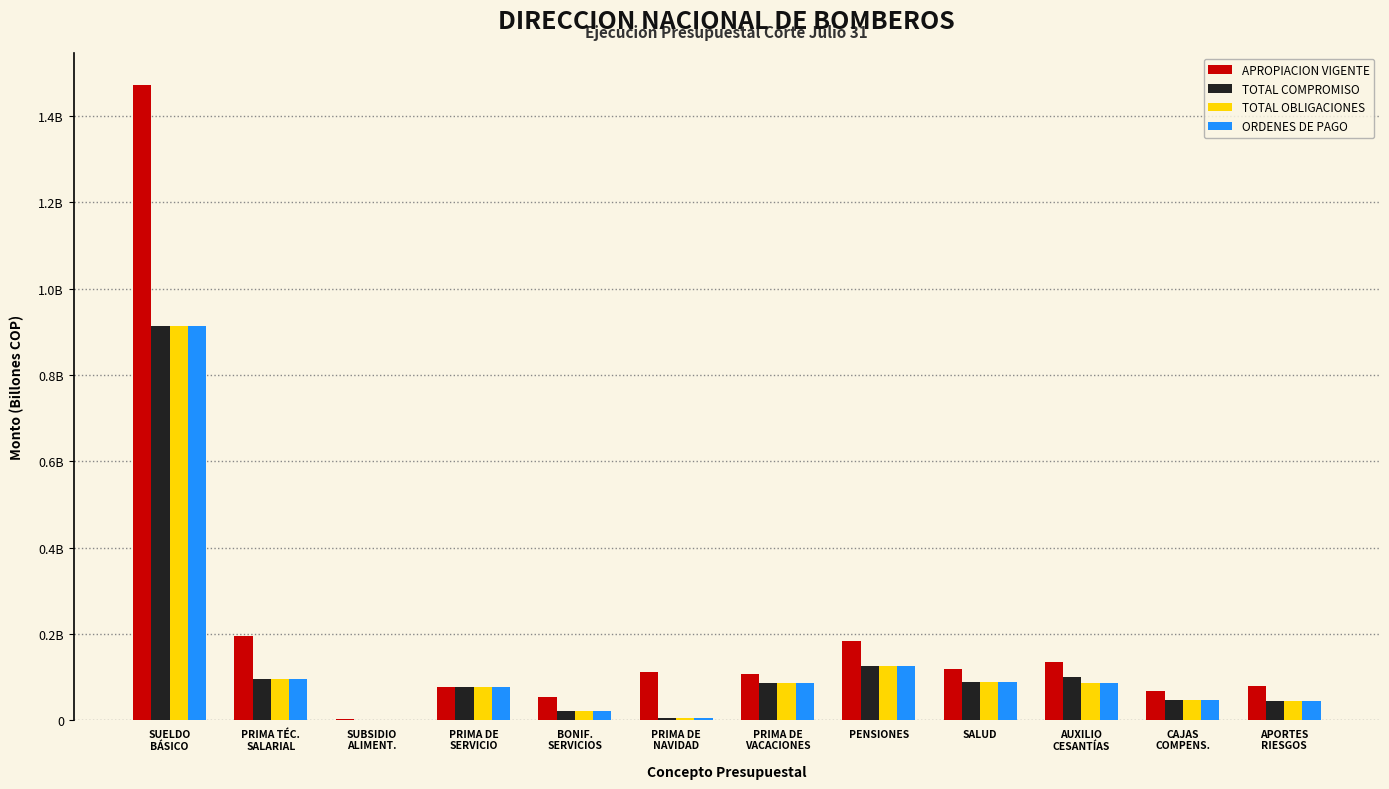

Does the chart contain stacked bars?

No